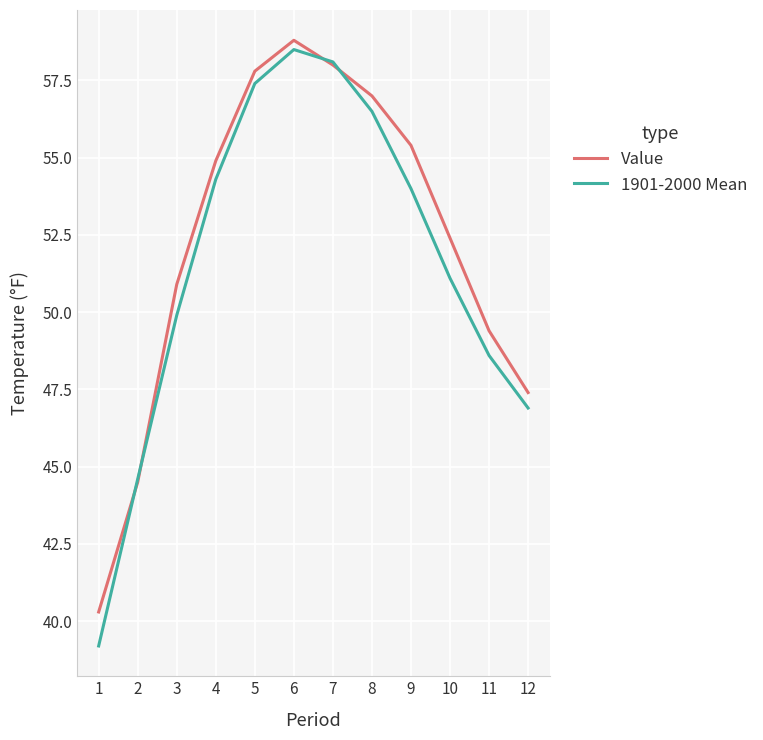

List the series in order of their peak value, highest first.

Value, 1901-2000 Mean